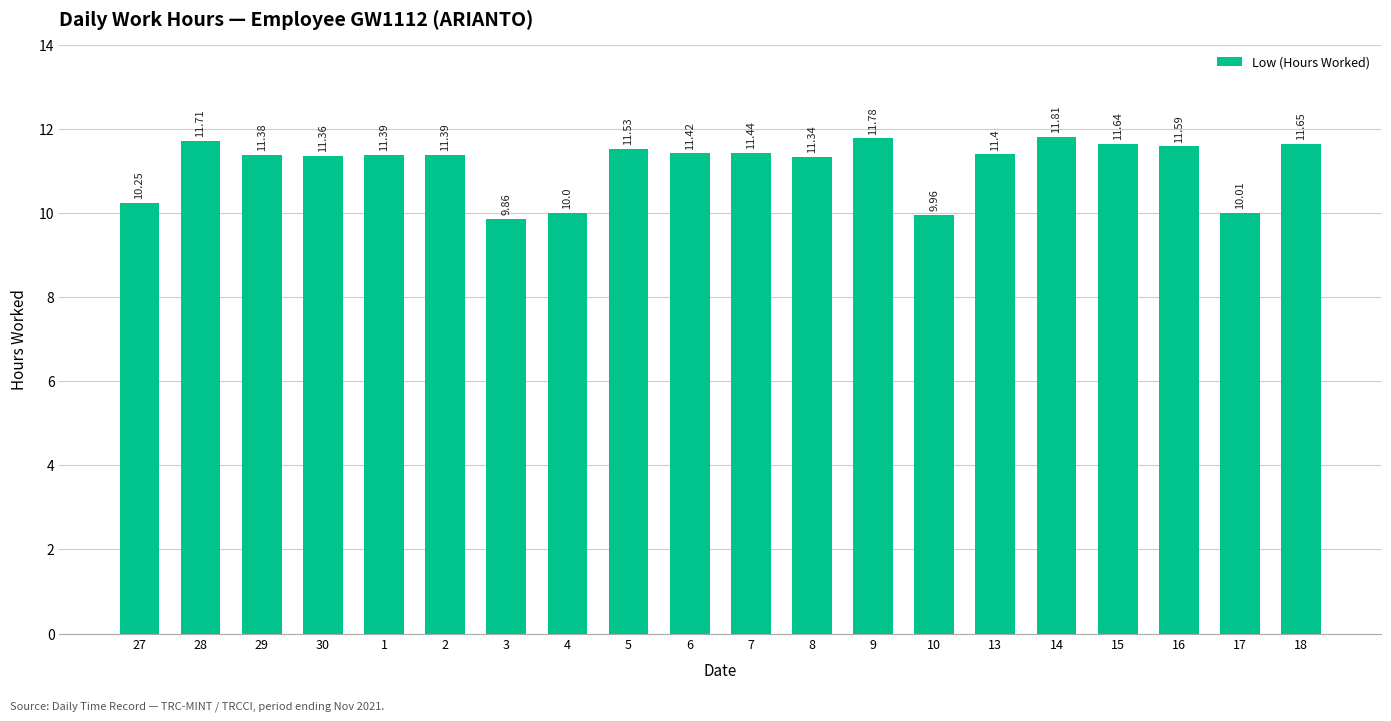

How many categories are shown in the chart?

20